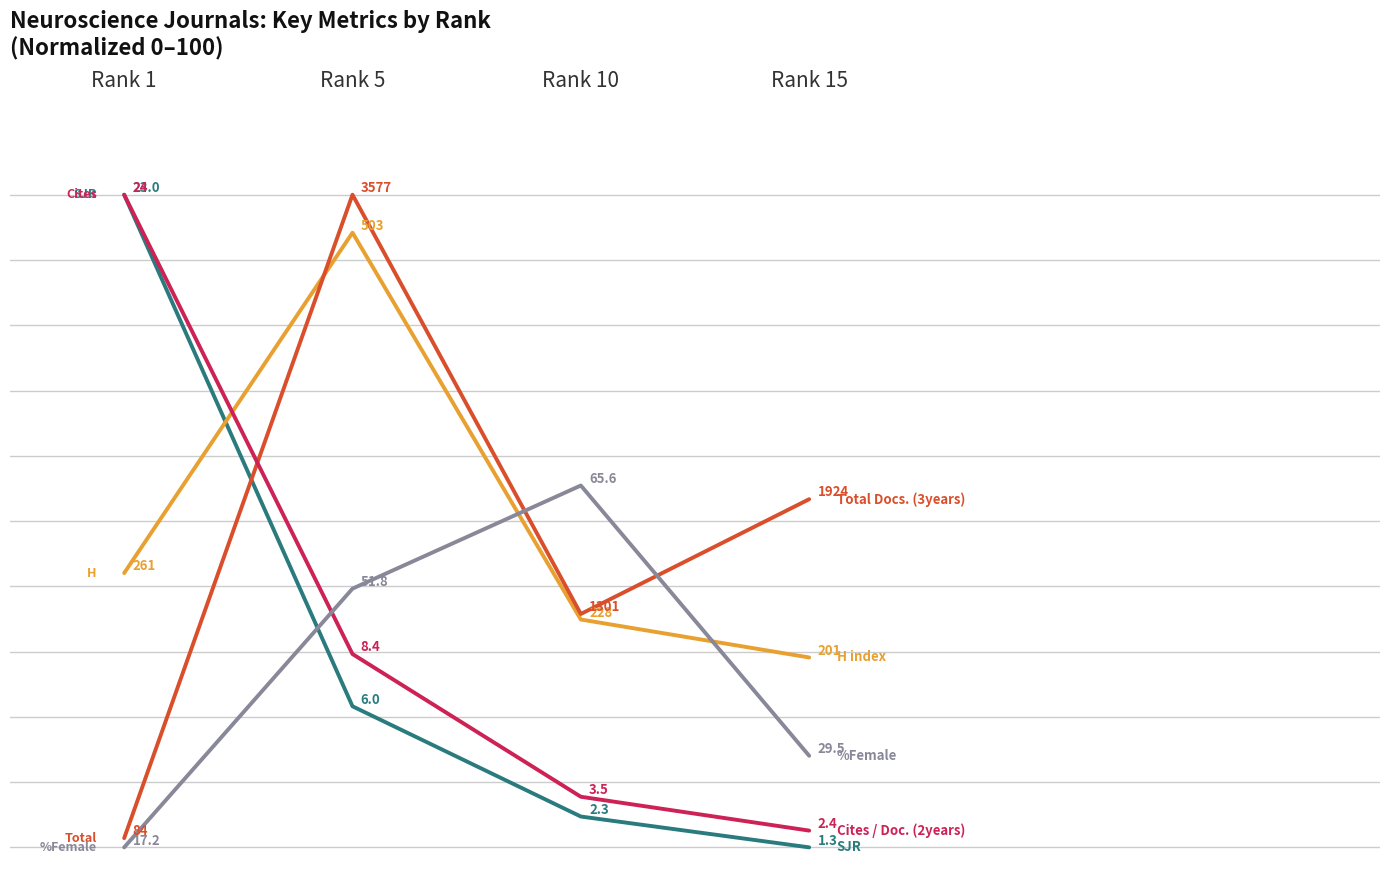

What is the total value across all series at Rank 15?

99.0